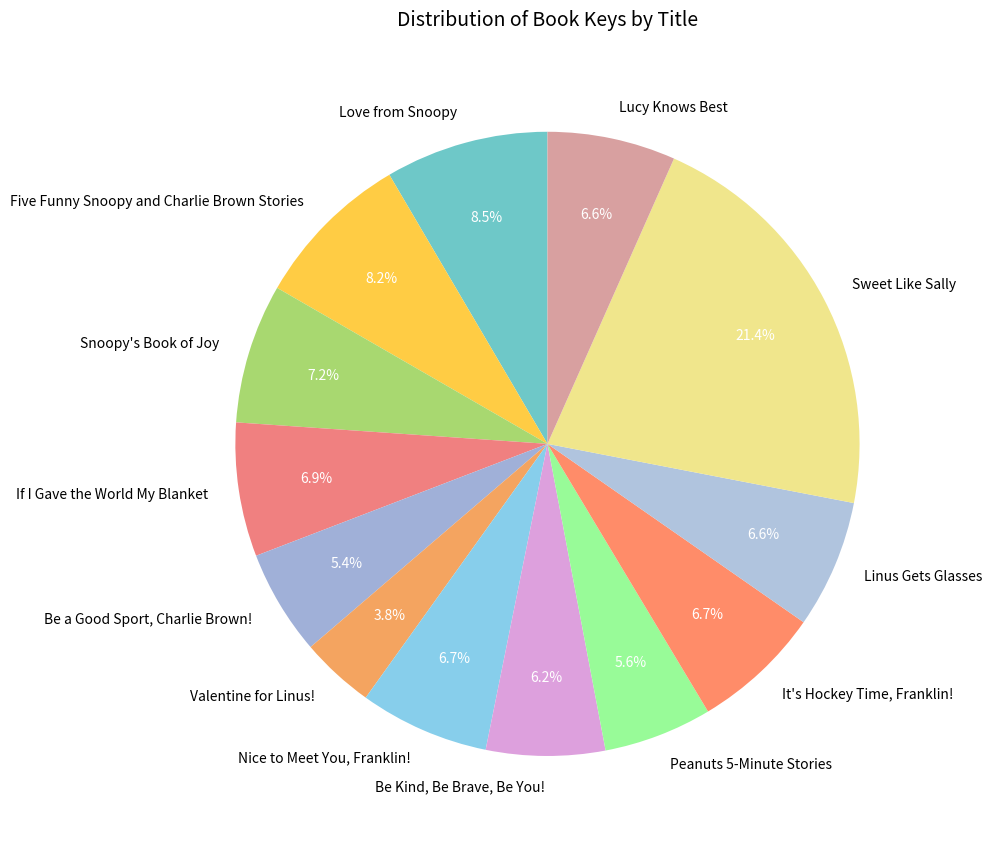

True or false: Nice to Meet You, Franklin! accounts for 18% of the total.

False